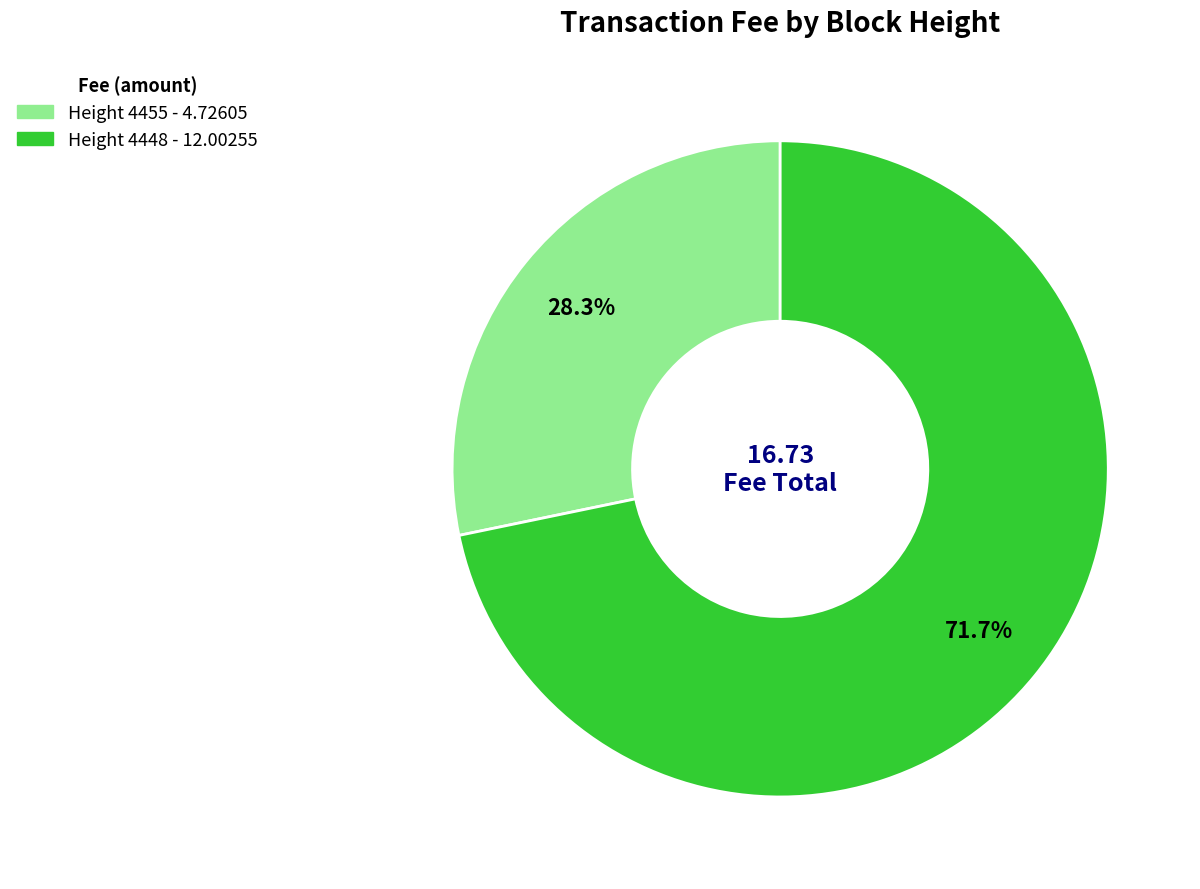

Is the sum of Height 4455 and Height 4448 greater than half?

Yes